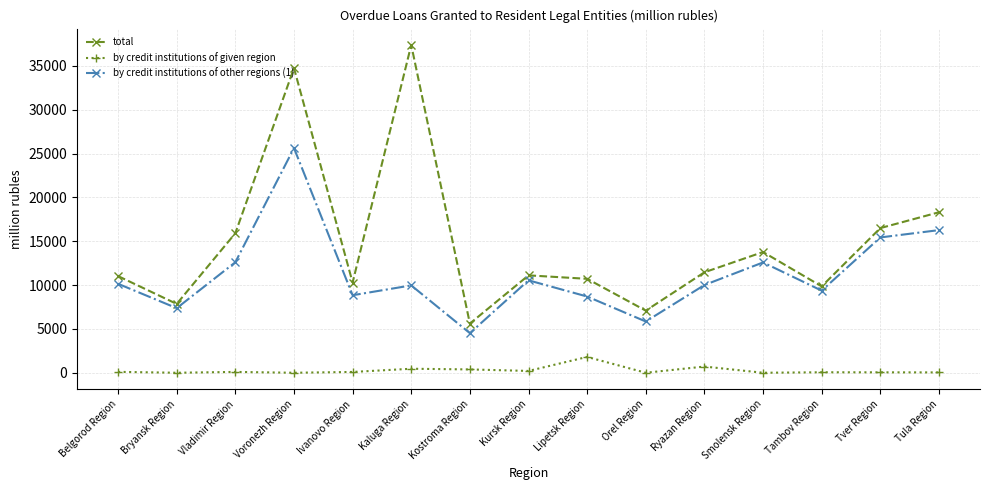

What is the value of the total point at the 11th from the left?

11459